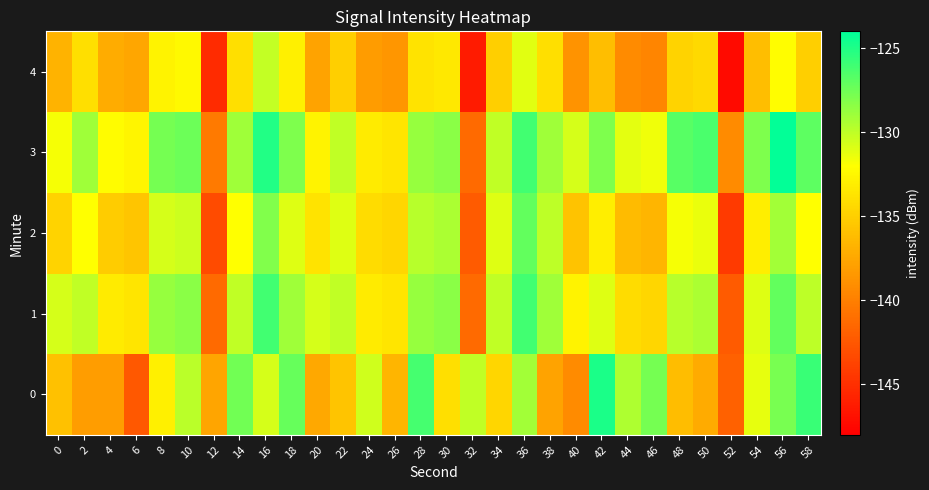

Reading right to left, transcribe all the data shown in this chart.

0: 58=-125.8	56=-127.8	54=-131.3	52=-141.8	50=-137.3	48=-136.1	46=-127.7	44=-129.5	42=-124.9	40=-139.2	38=-137.8	36=-129.1	34=-134.6	32=-130.0	30=-134.0	28=-126.2	26=-136.6	24=-130.5	22=-135.6	20=-137.4	18=-127.3	16=-130.7	14=-127.6	12=-137.6	10=-129.8	8=-133.0	6=-142.4	4=-138.1	2=-138.1	0=-135.9
1: 58=-130.0	56=-127.1	54=-131.0	52=-142.3	50=-129.4	48=-129.7	46=-134.6	44=-134.2	42=-131.0	40=-132.7	38=-129.0	36=-126.1	34=-130.0	32=-141.3	30=-128.4	28=-128.7	26=-133.6	24=-133.2	22=-130.0	20=-130.7	18=-129.0	16=-126.1	14=-130.0	12=-141.3	10=-128.4	8=-128.7	6=-133.6	4=-133.2	2=-130.0	0=-130.7
2: 58=-132.0	56=-129.1	54=-133.0	52=-144.3	50=-131.4	48=-131.7	46=-136.6	44=-136.2	42=-133.0	40=-135.7	38=-130.0	36=-127.1	34=-131.0	32=-142.3	30=-129.4	28=-129.7	26=-134.6	24=-134.2	22=-131.0	20=-133.7	18=-131.0	16=-128.1	14=-132.0	12=-143.3	10=-130.4	8=-130.7	6=-135.6	4=-135.2	2=-132.0	0=-134.7
3: 58=-127.0	56=-124.1	54=-128.0	52=-139.3	50=-126.4	48=-126.7	46=-131.6	44=-131.2	42=-128.0	40=-130.7	38=-129.0	36=-126.1	34=-130.0	32=-141.3	30=-128.4	28=-128.7	26=-133.6	24=-133.2	22=-130.0	20=-132.7	18=-128.0	16=-125.1	14=-129.0	12=-140.3	10=-127.4	8=-127.7	6=-132.6	4=-132.2	2=-129.0	0=-131.7
4: 58=-135.0	56=-132.1	54=-136.0	52=-147.3	50=-134.4	48=-134.7	46=-139.6	44=-139.2	42=-136.0	40=-138.7	38=-134.0	36=-131.1	34=-135.0	32=-146.3	30=-133.4	28=-133.7	26=-138.6	24=-138.2	22=-135.0	20=-137.7	18=-133.0	16=-130.1	14=-134.0	12=-145.3	10=-132.4	8=-132.7	6=-137.6	4=-137.2	2=-134.0	0=-136.7